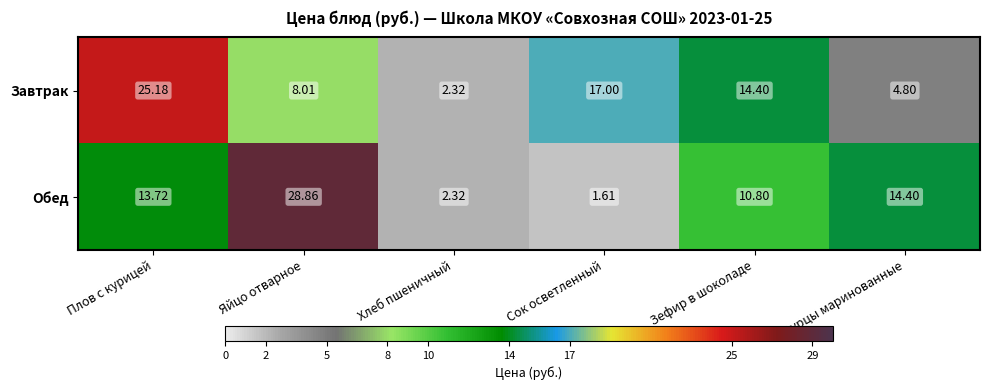

Which series has the widest spread of values?

Обед